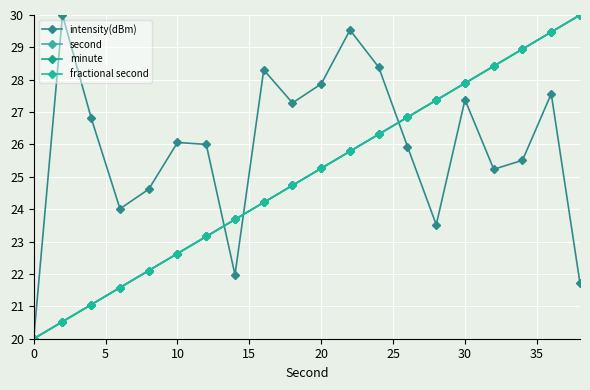

What is the maximum value shown in the chart?

30.0